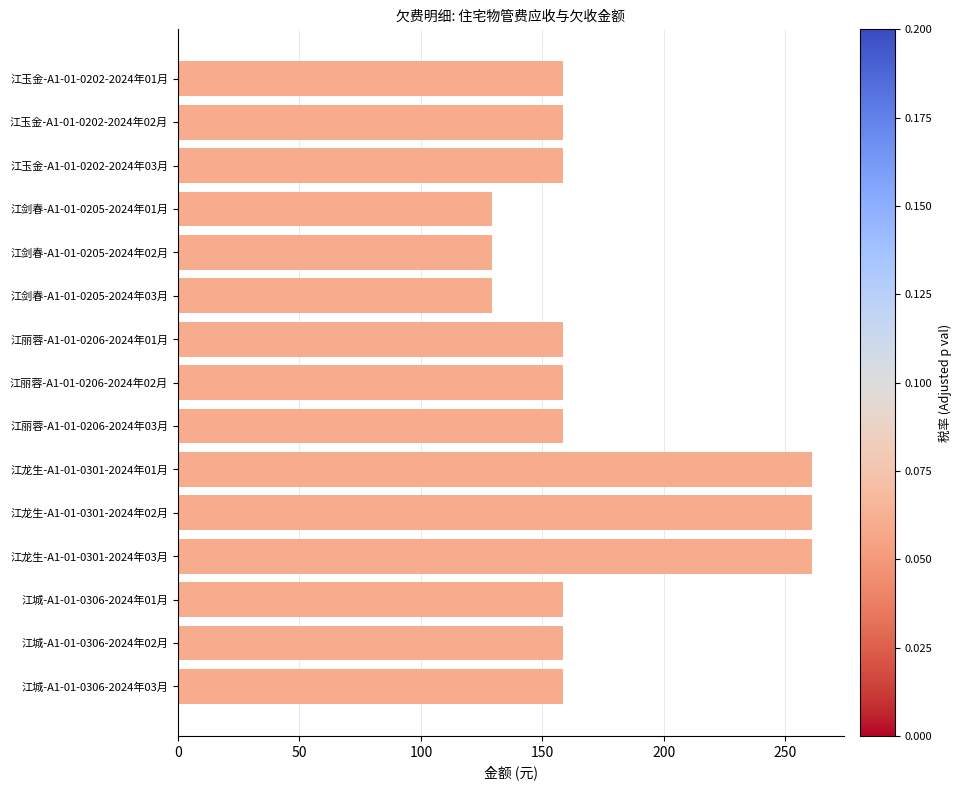

What is the label of the 6th bar from the bottom?

江龙生-A1-01-0301-2024年01月